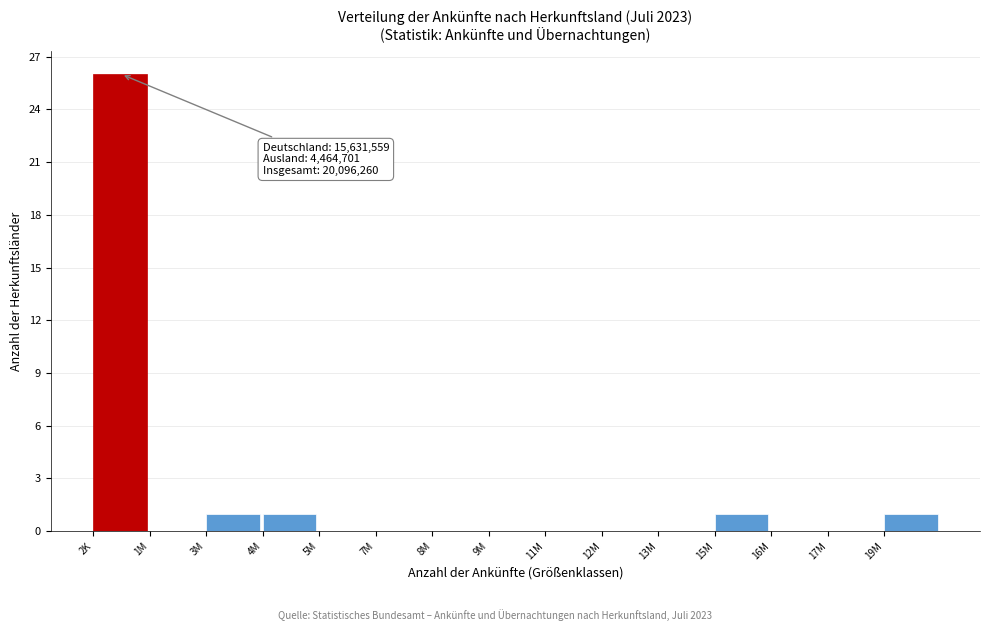

Reading left to right, list all the values displayed in this chart.

2K=26	1M=0	3M=1	4M=1	5M=0	7M=0	8M=0	9M=0	11M=0	12M=0	13M=0	15M=1	16M=0	17M=0	19M=1